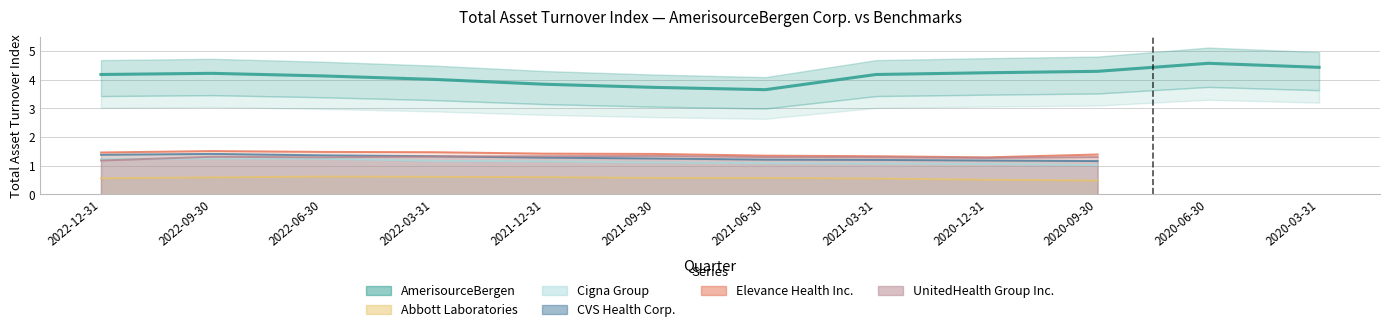

At which label does Cigna Group reach its peak?

2022-09-30